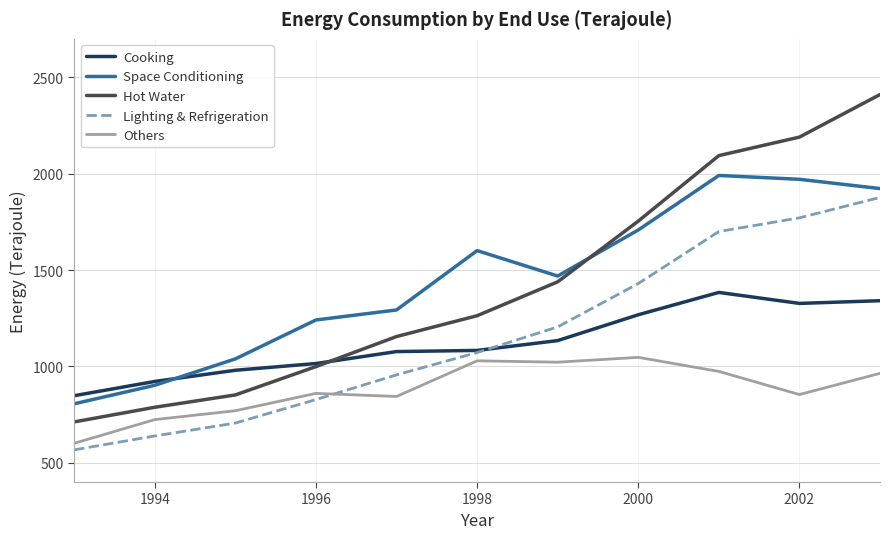

What is the maximum value shown in the chart?

2411